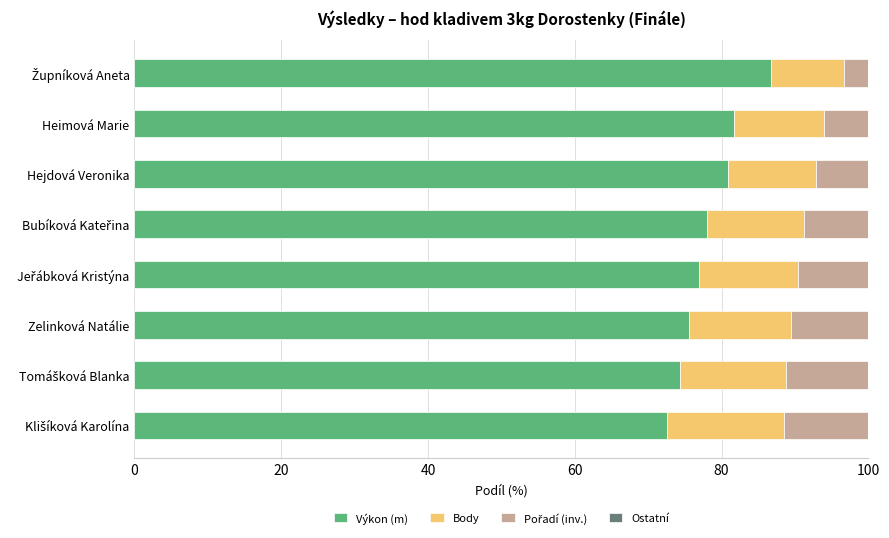

True or false: Výkon (m) has a value of 136.5 at Hejdová Veronika.

False